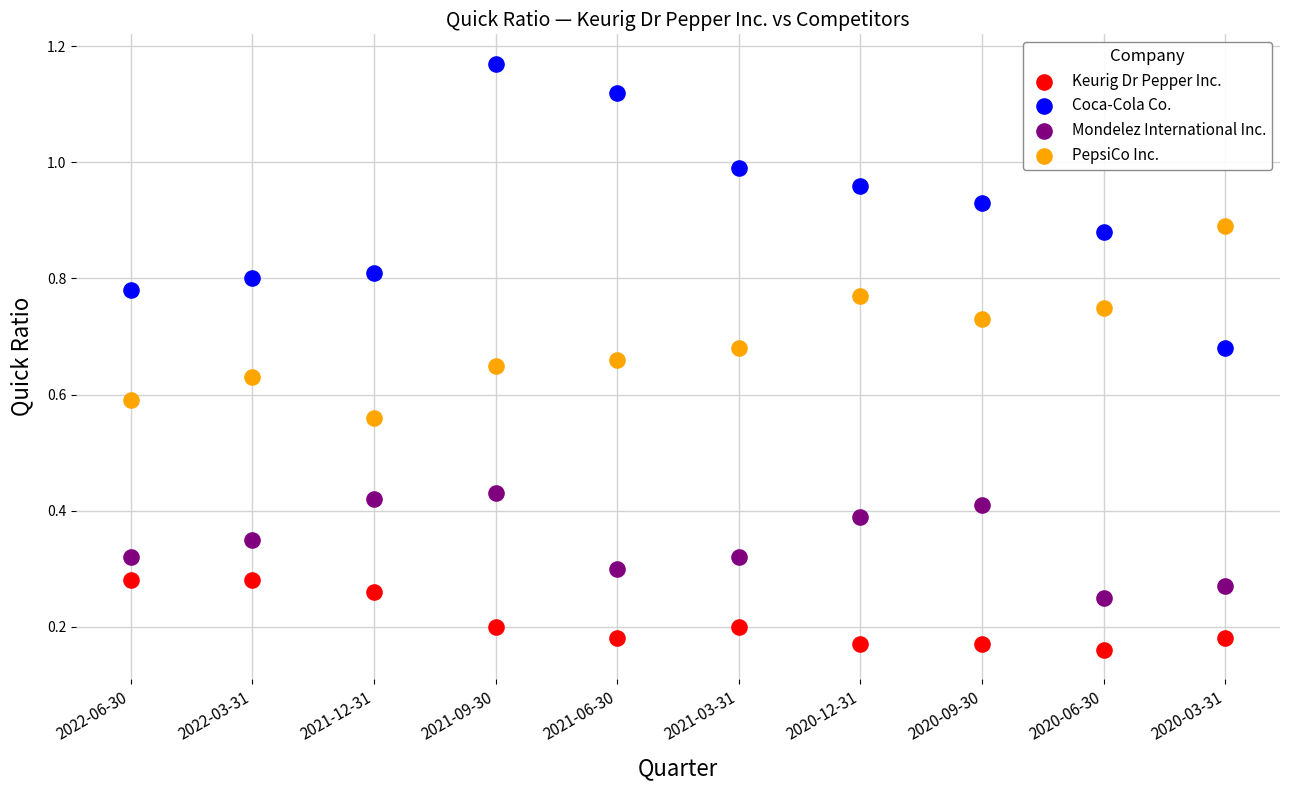

Which series contains the highest Y value?

Coca-Cola Co.